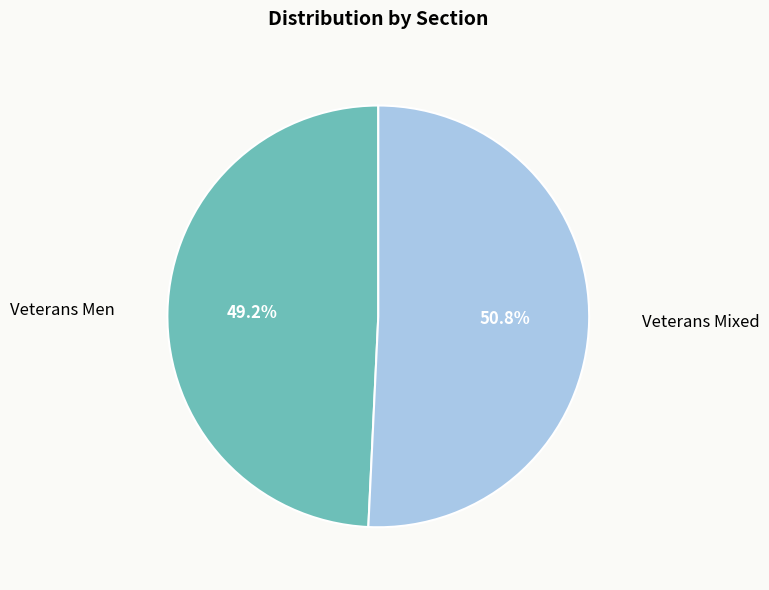

Is there a majority slice in this chart?

Yes